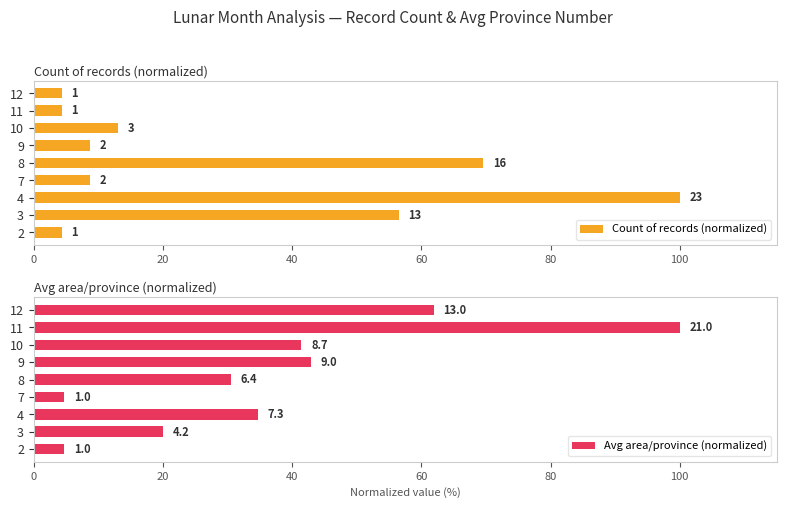

What is the greatest value displayed?

100.0